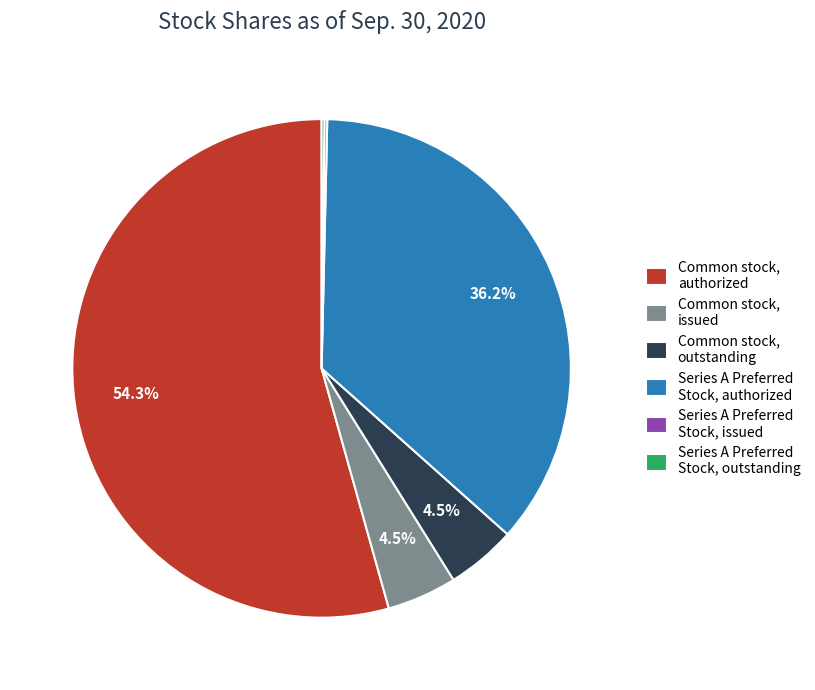

How much of the chart is everything except Series A Preferred Stock, authorized?

63.8%